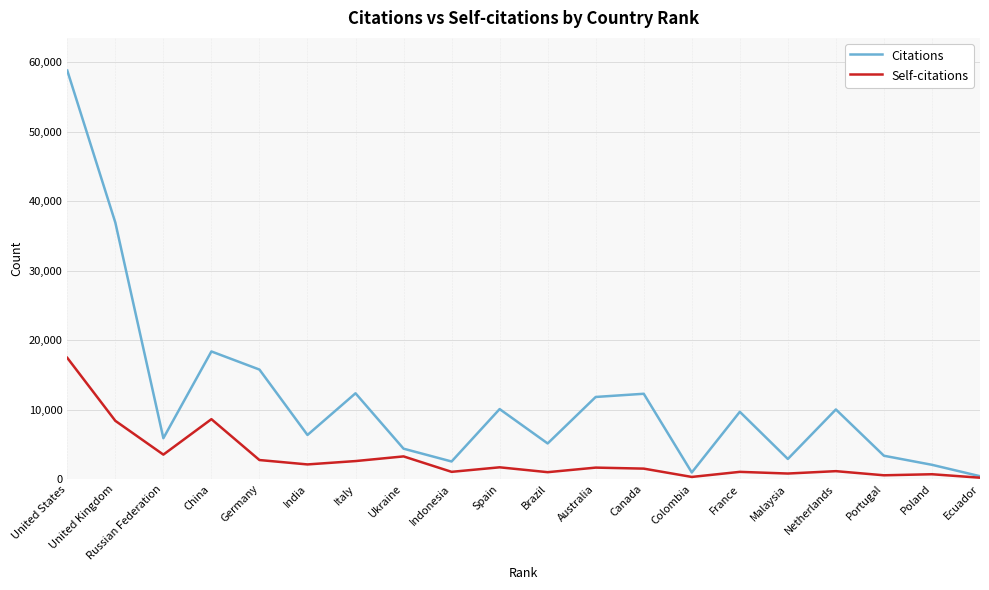

Is it true that Self-citations equals 682 at Poland?

True